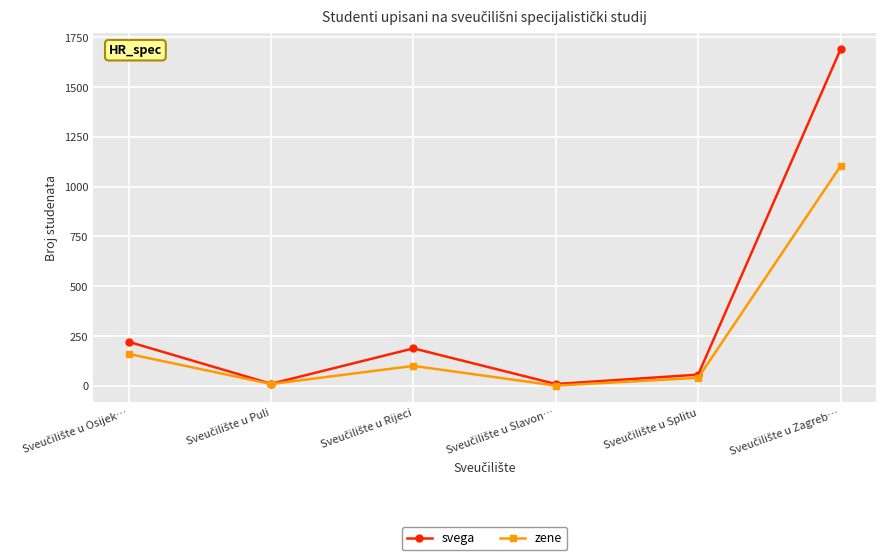

How many interior local peaks does the svega series have?

1